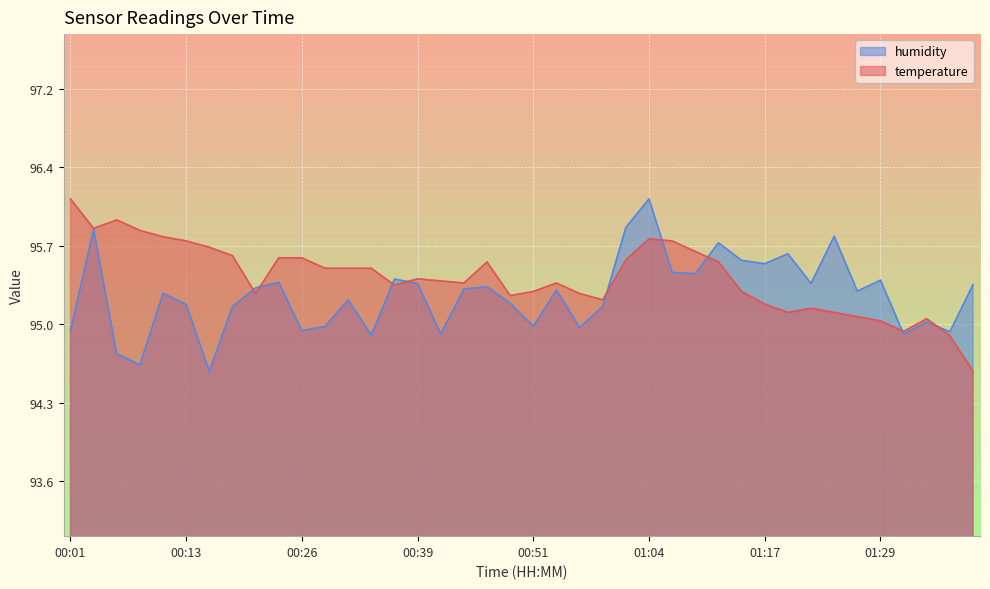

List the series in order of their peak value, highest first.

temperature, humidity